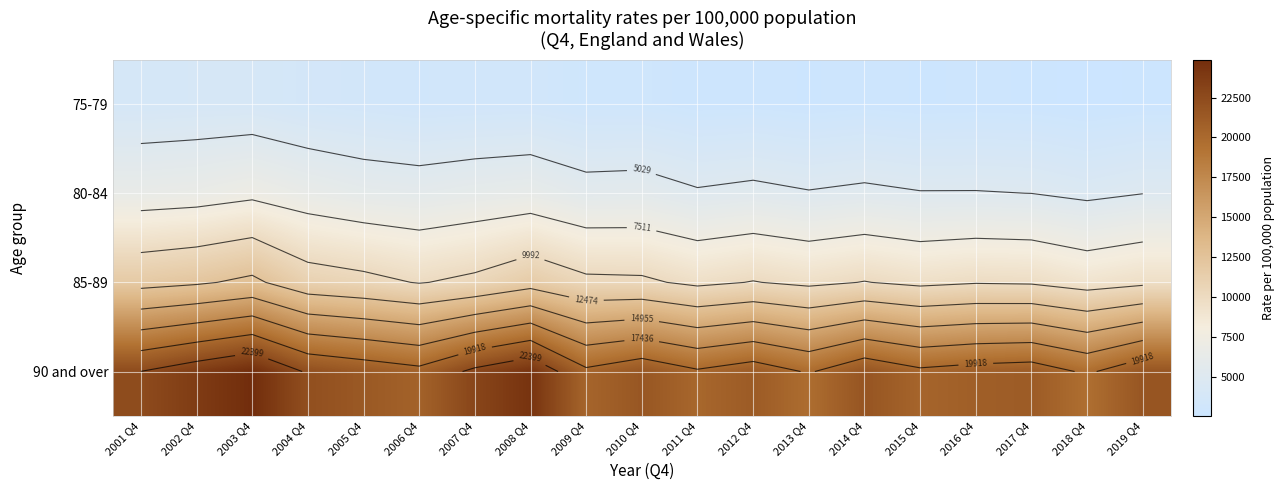

Rank the series at 2011 Q4 from highest to lowest value.

90 and over, 85-89, 80-84, 75-79